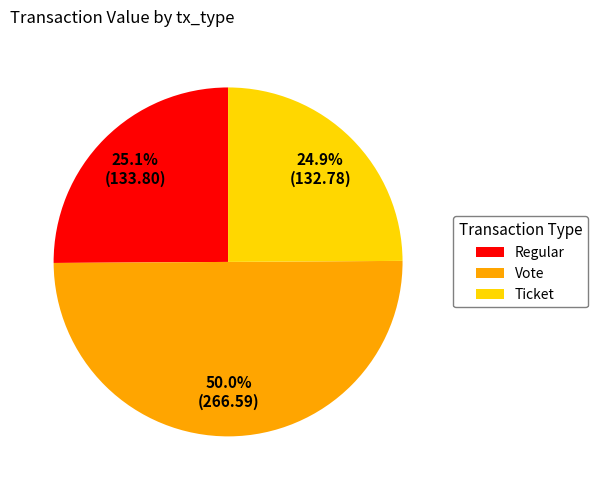

Does Ticket represent more than half of the total?

No